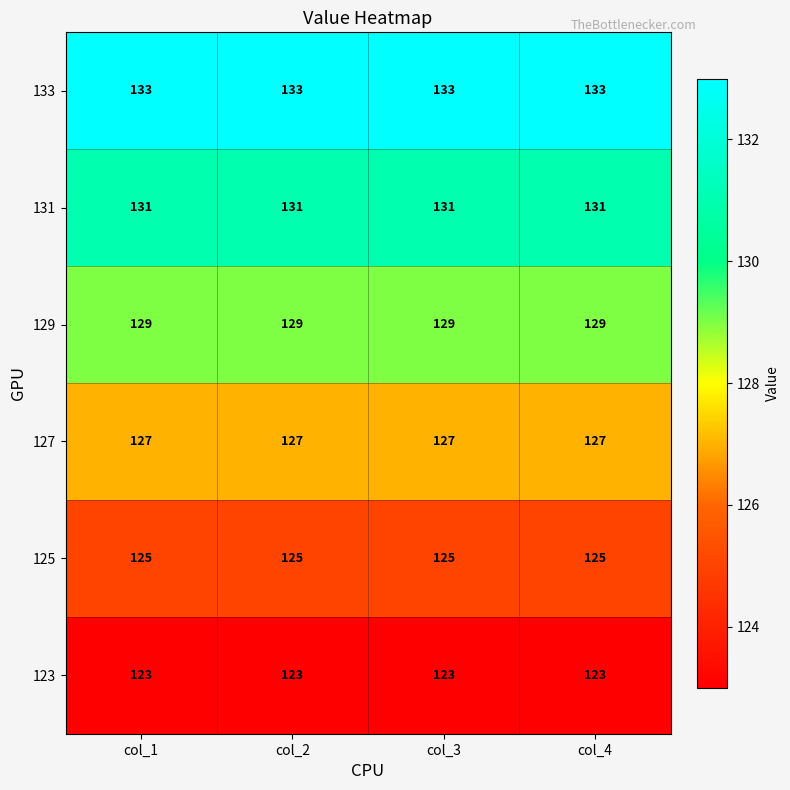

What is the difference between the highest and lowest values at col_4?

10